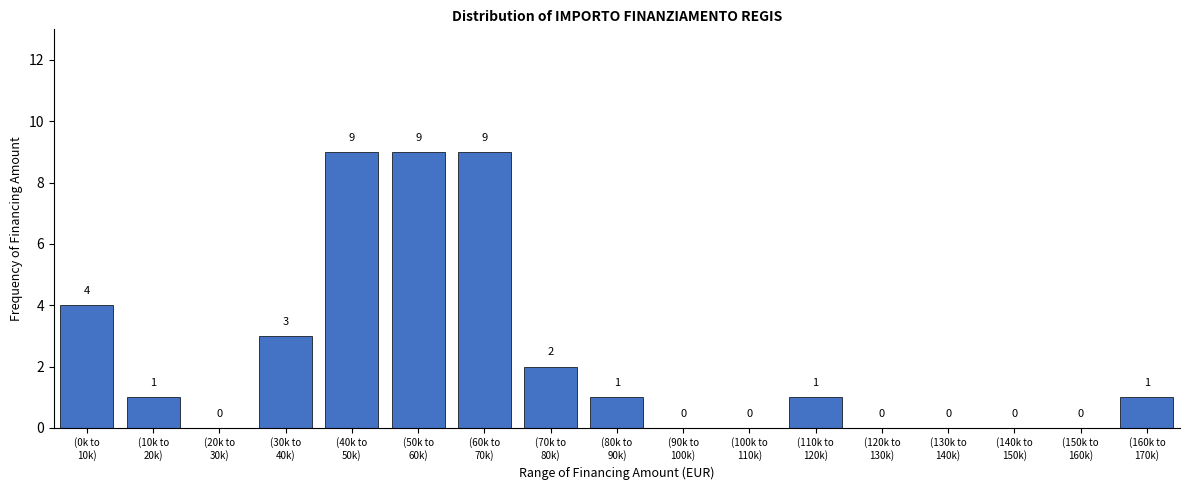

What is the maximum value shown in the chart?

9